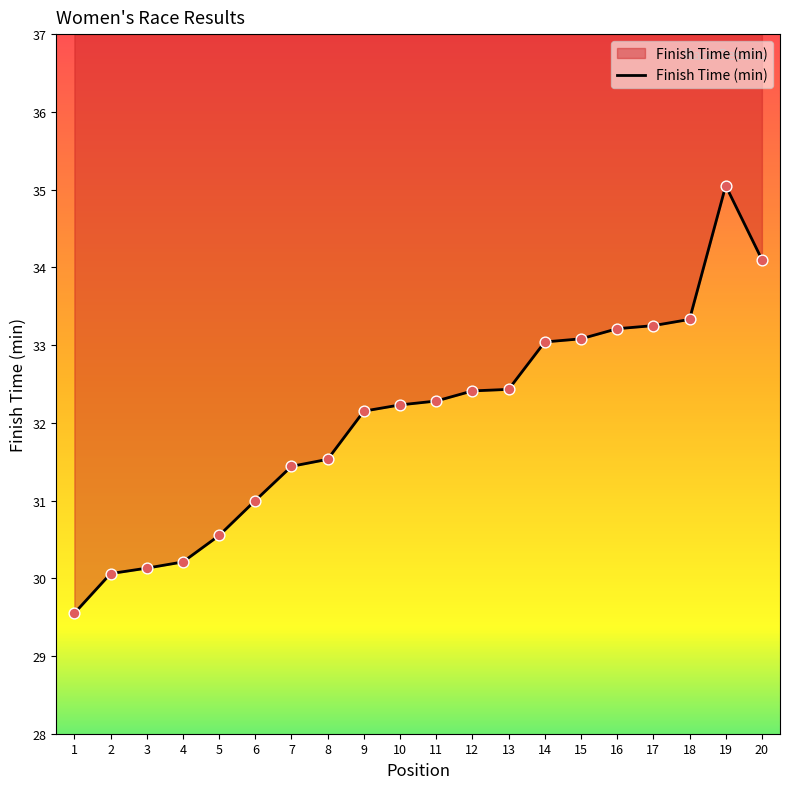

What is the change in value from 1 to 13?

+2.9